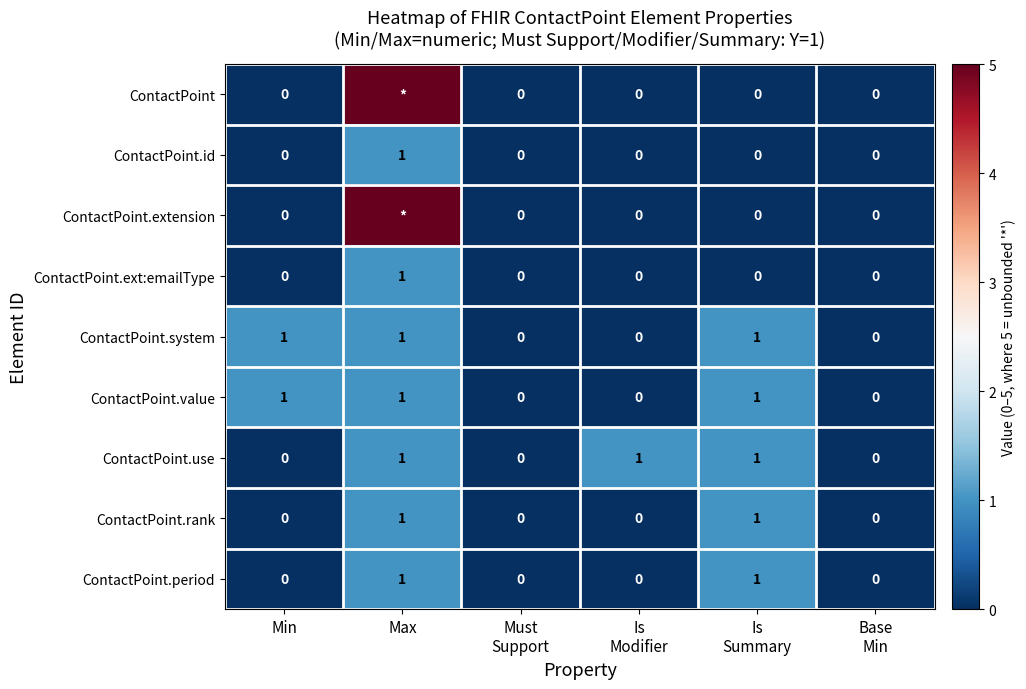

What is the highest value of the ContactPoint.use series?

1